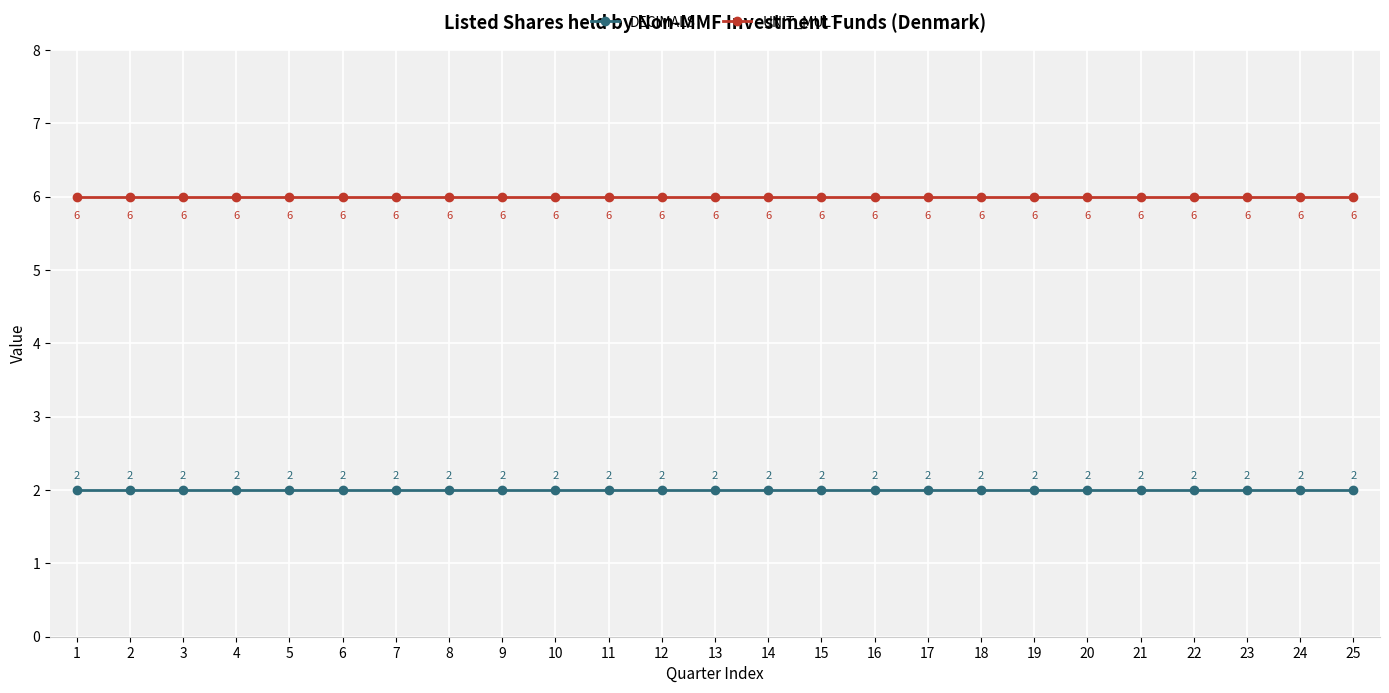

What is the spread (max minus min) of values at 2?

4